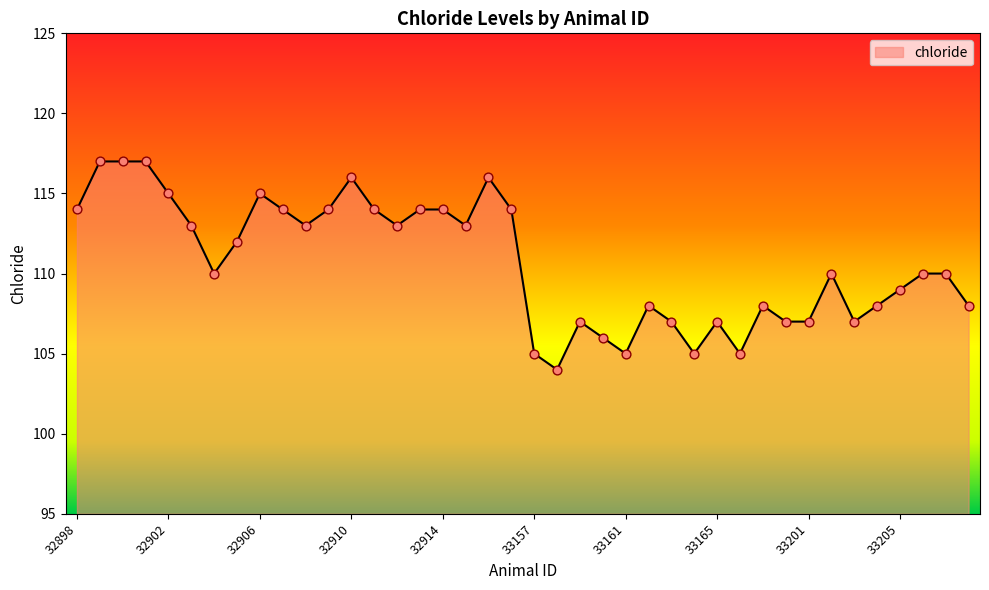

What is the difference between the maximum and minimum values?

13